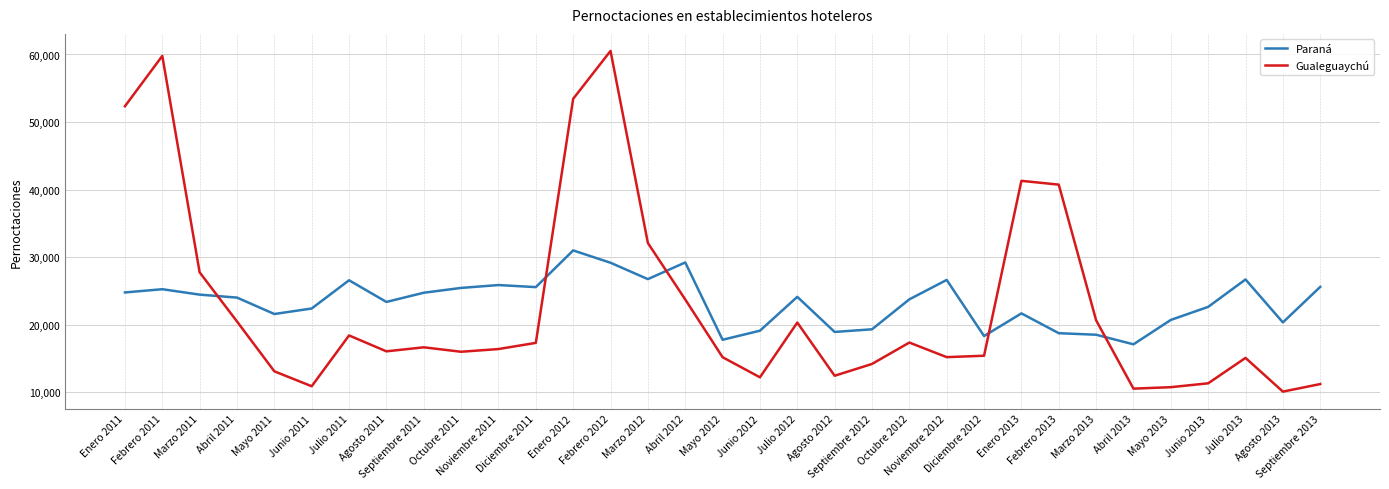

Which category has the highest value in the Paraná series?

Enero 2012